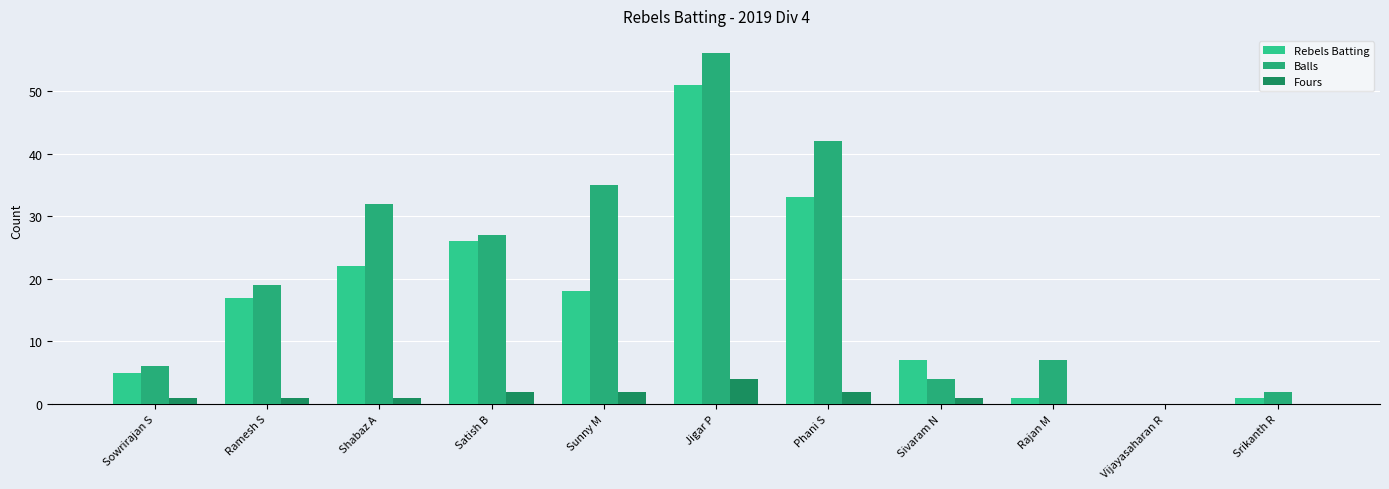

Are the bars grouped side by side (vs. stacked)?

Yes